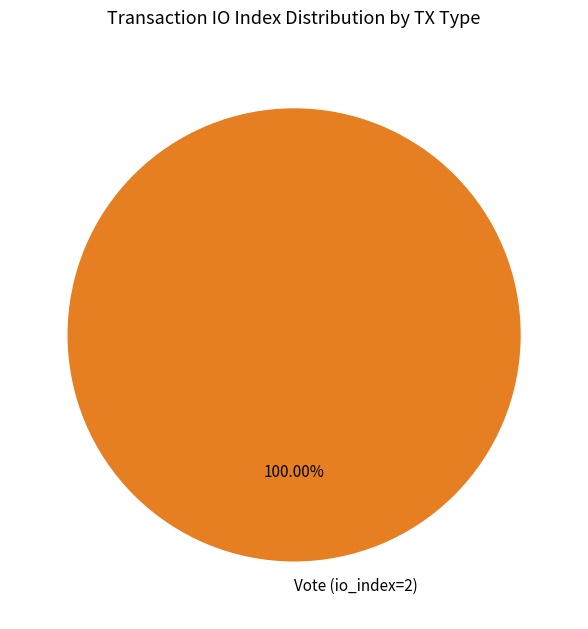

Rank the categories by value from highest to lowest.

Vote (io_index=2)